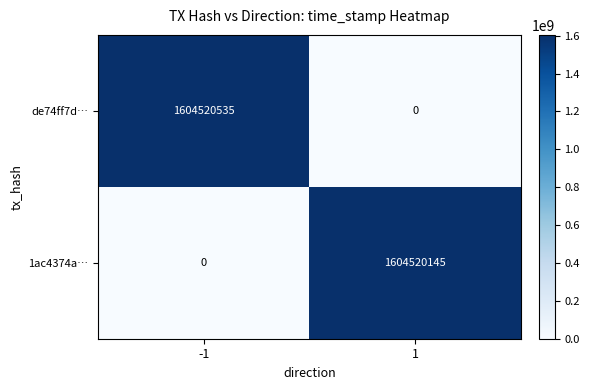

At how many categories does at least one series exceed 720289785?

2